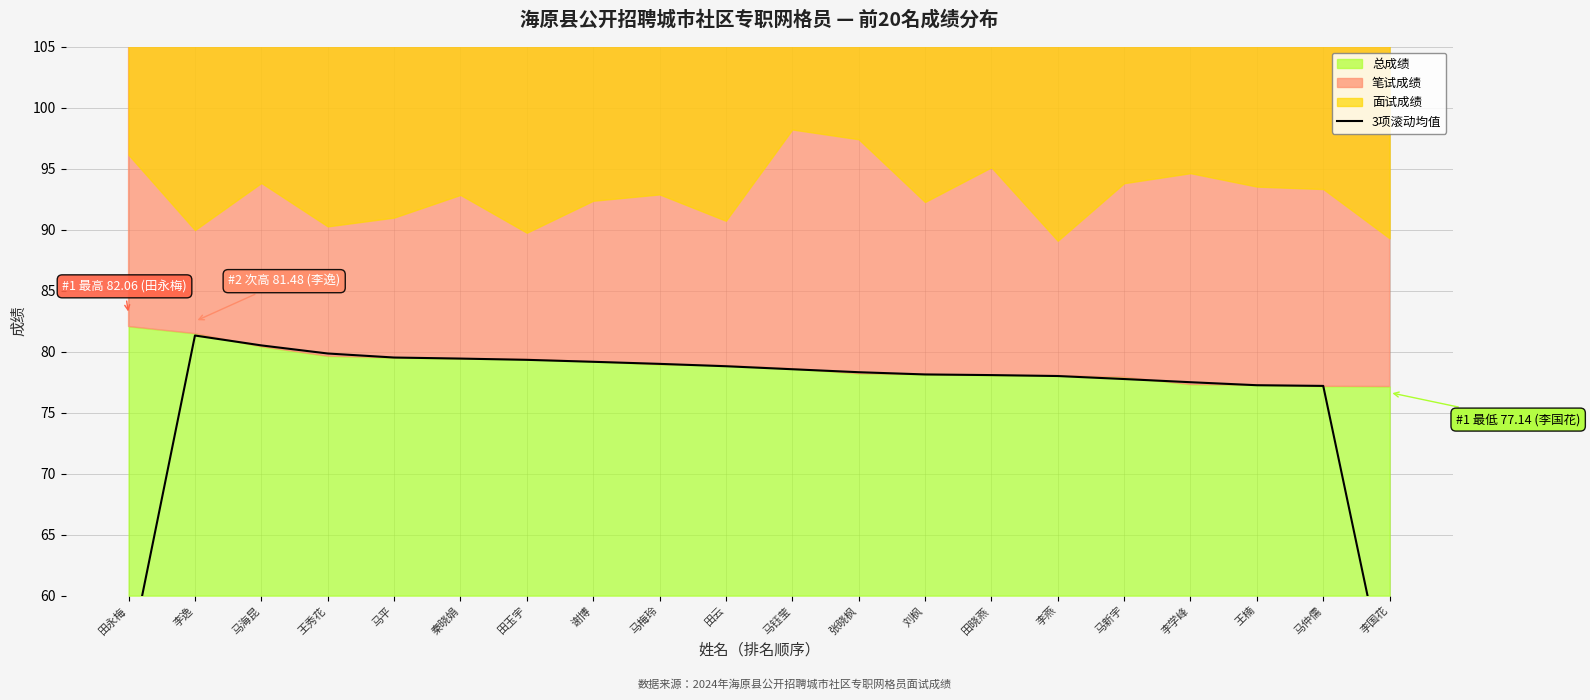

At which category does the data reach its first local peak?

李逸